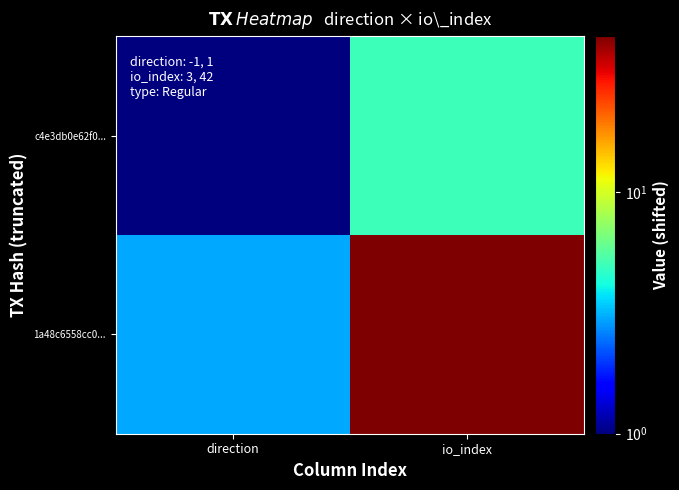

Reading left to right, transcribe all the data shown in this chart.

c4e3db0e62f0...: direction=1	io_index=5
1a48c6558cc0...: direction=3	io_index=44